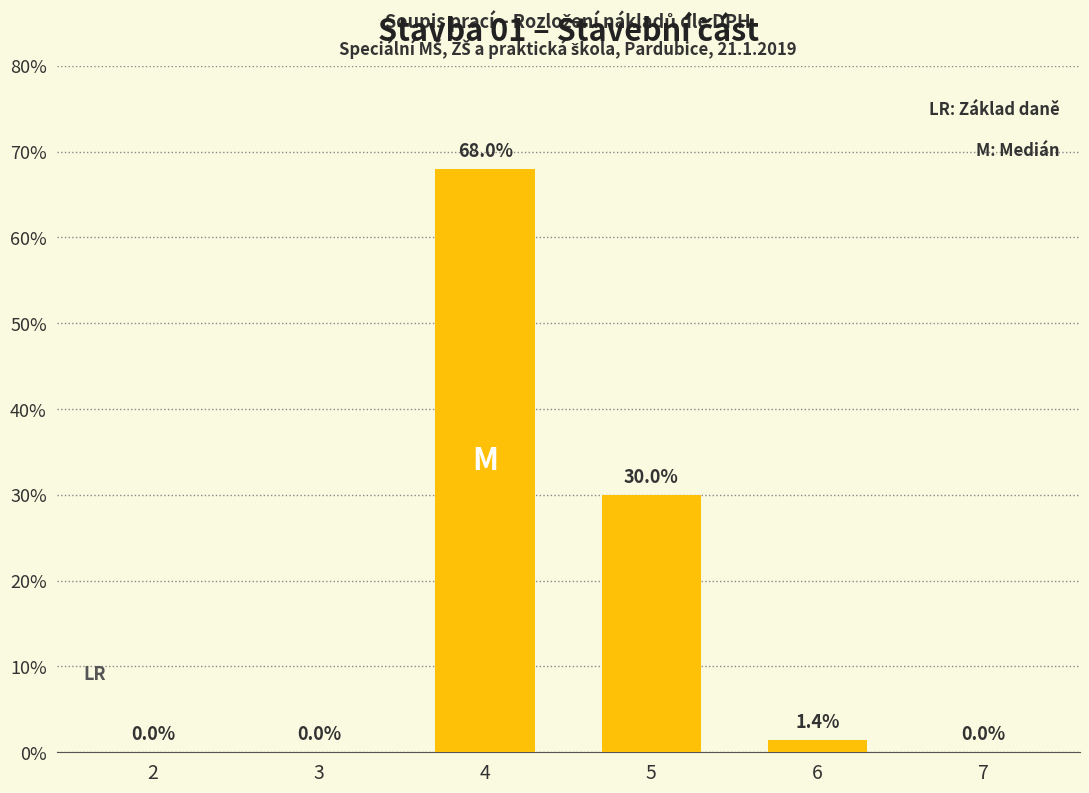

Which has a higher value, 6 or 4?

4